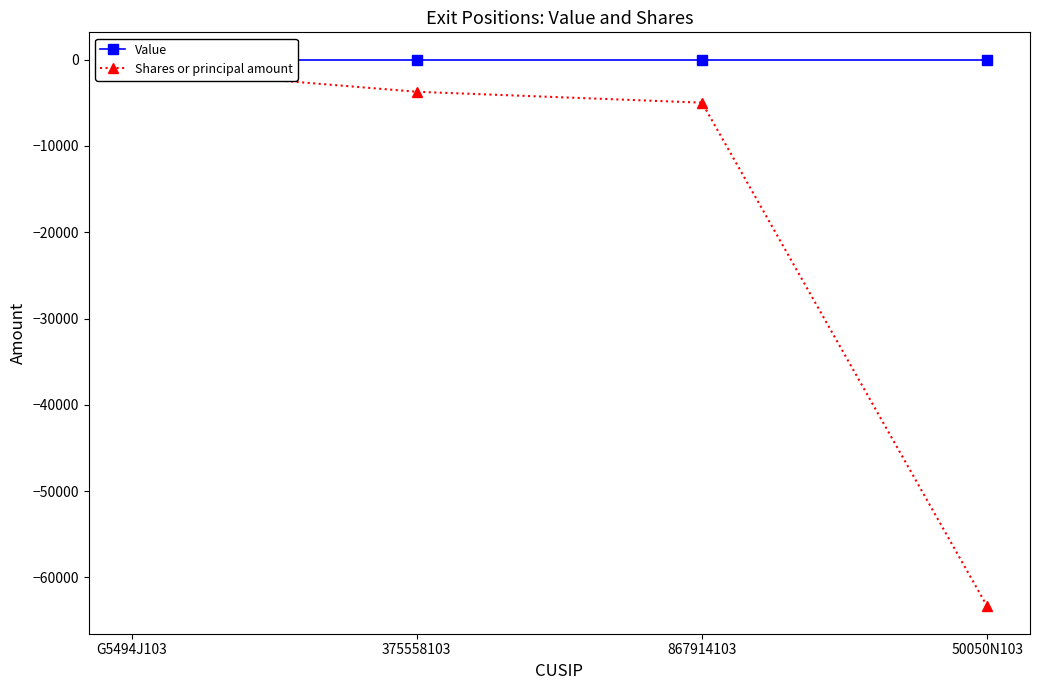

Between 375558103 and 50050N103, which series saw the biggest shift?

Shares or principal amount